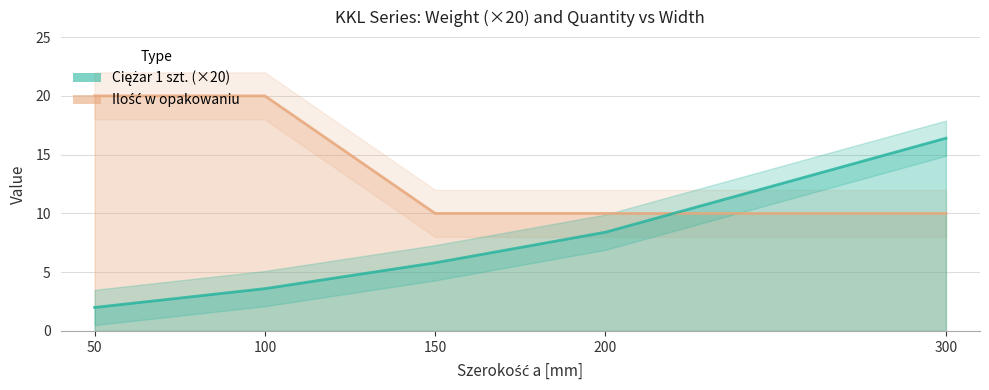

Does the chart display data point markers on the line(s)?

No